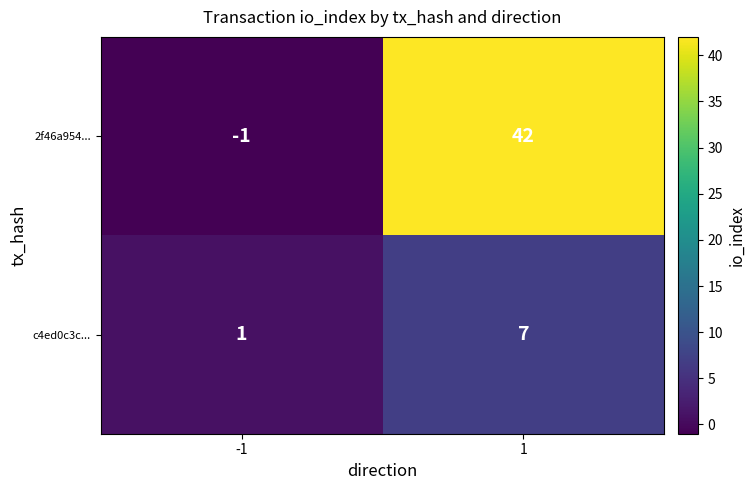

What is the highest value of the c4ed0c3c... series?

7